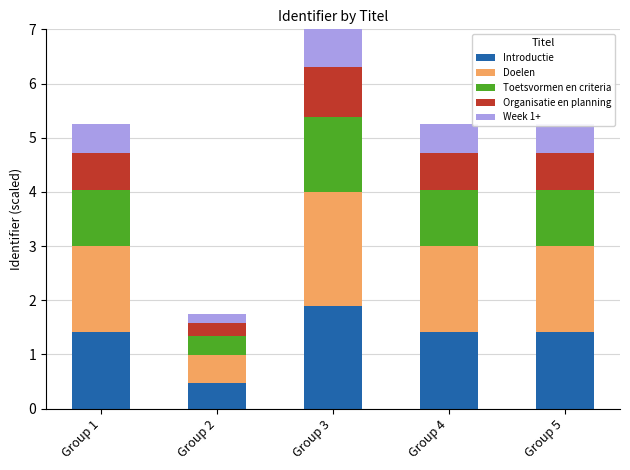

What is the maximum value for Introductie?

1.9